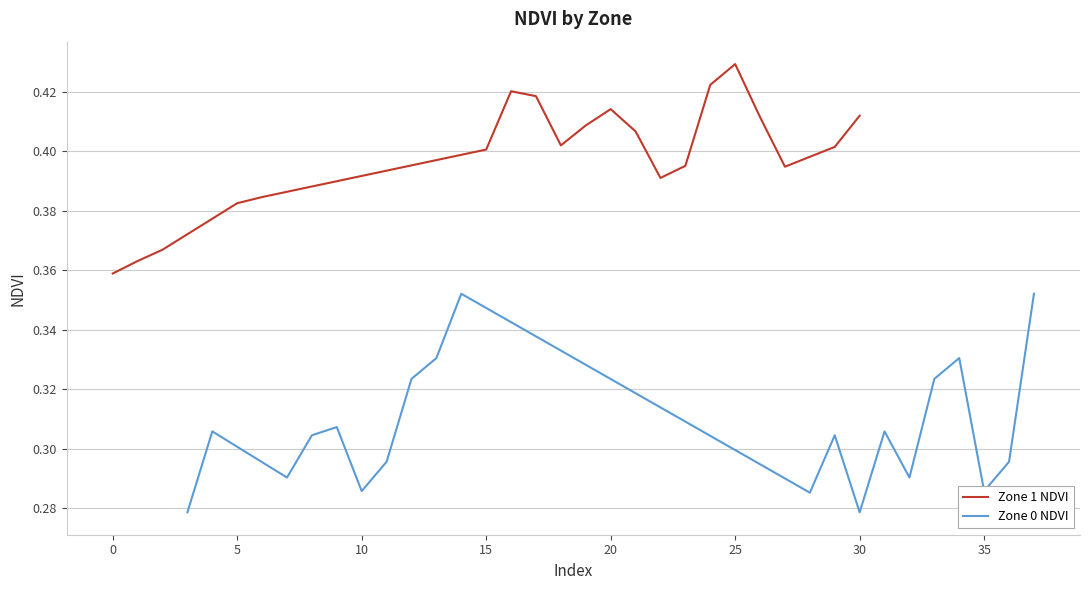

What is the difference between the maximum and minimum values in the Zone 1 NDVI series?

0.1